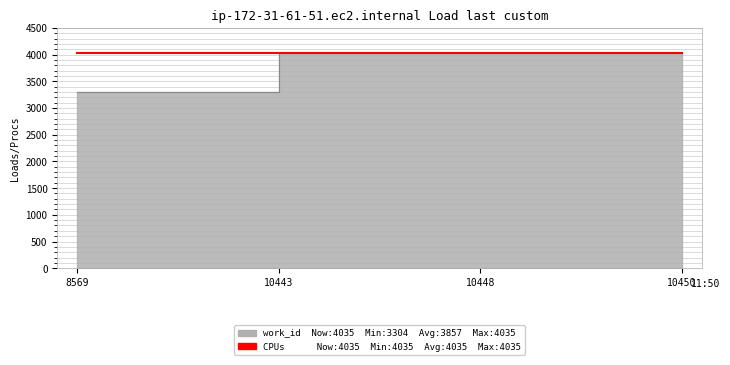

What value does the data have at 10450, to the nearest 50?

4050